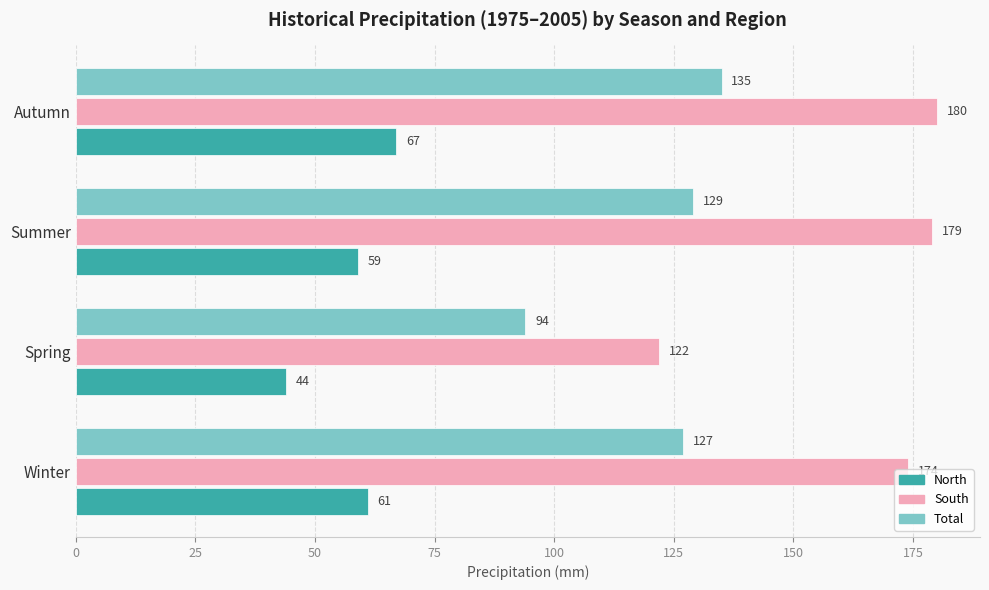

Rank the categories by Total value from highest to lowest.

Autumn, Summer, Winter, Spring